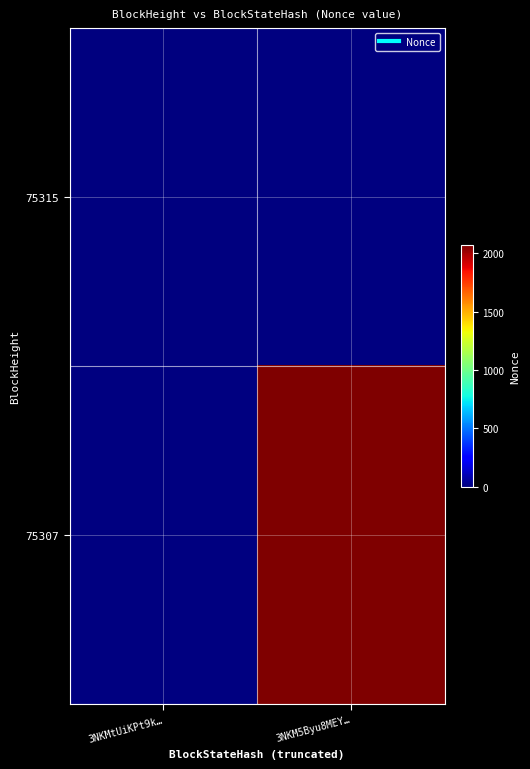

At which label does 75315 reach its minimum?

3NKMtUiKPt9k…